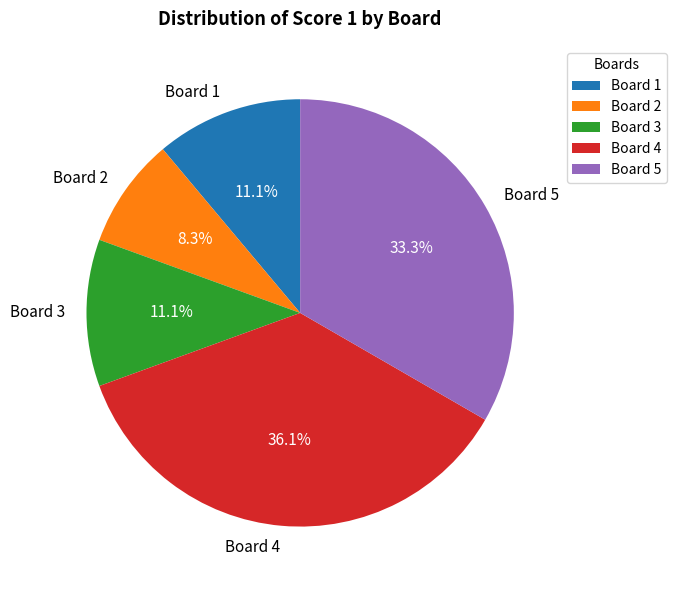

Which slice is the largest?

Board 4